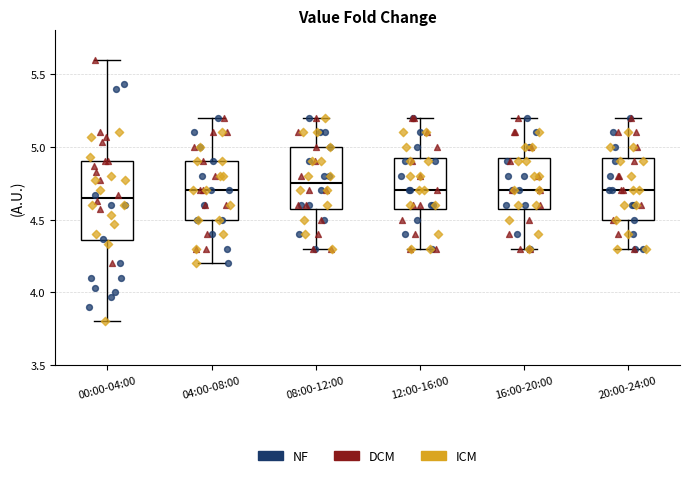

Comparing the boxes themselves (not the whiskers), which one is the tallest?

00:00-04:00